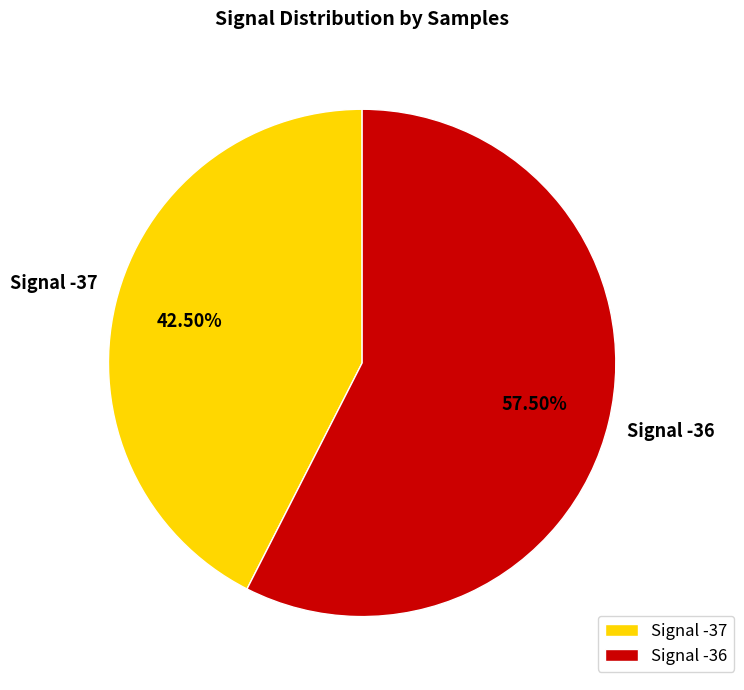

Combined, do Signal -36 and Signal -37 account for over 50%?

Yes